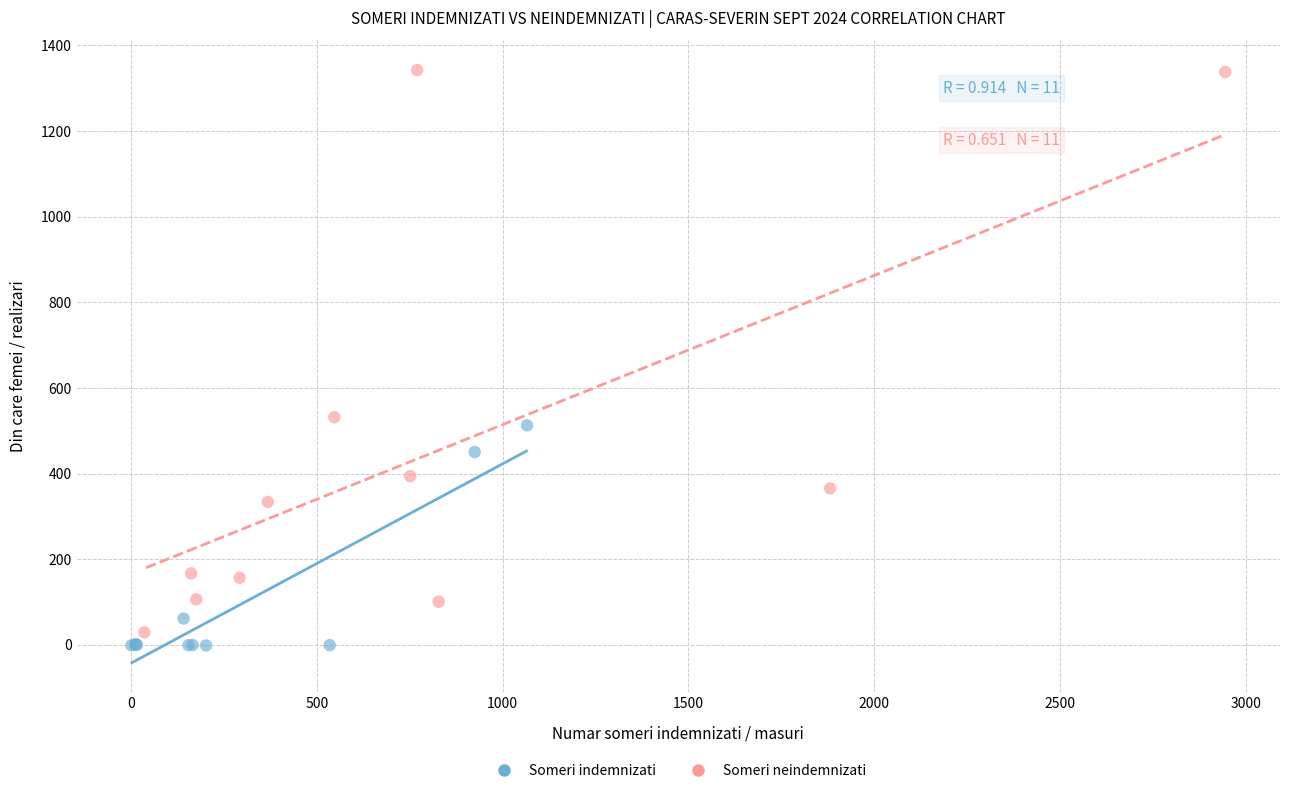

Which series contains the highest Y value?

Someri neindemnizati